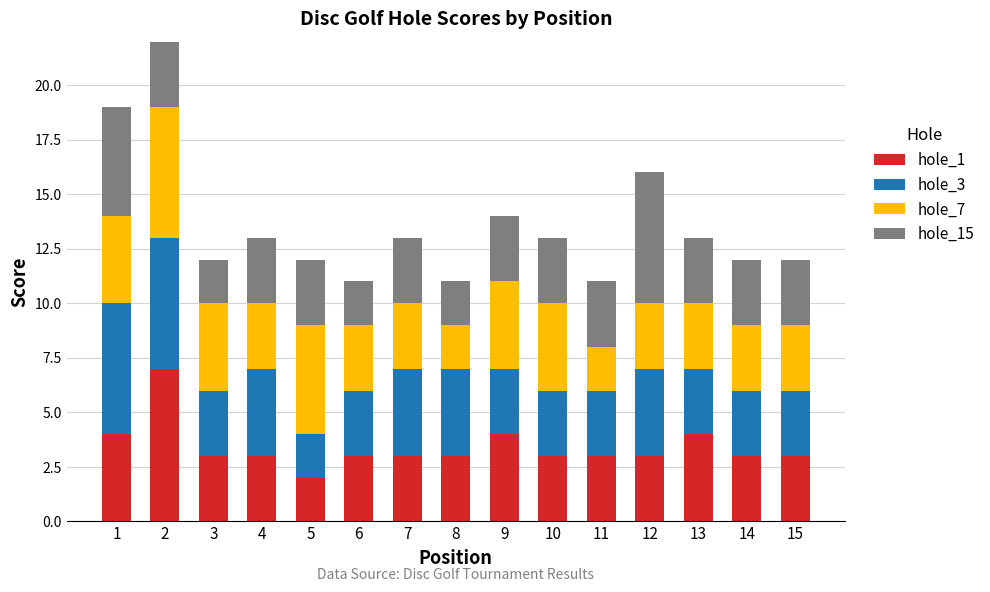

Is the value of hole_3 at 6 greater than the value of hole_7 at 11?

Yes